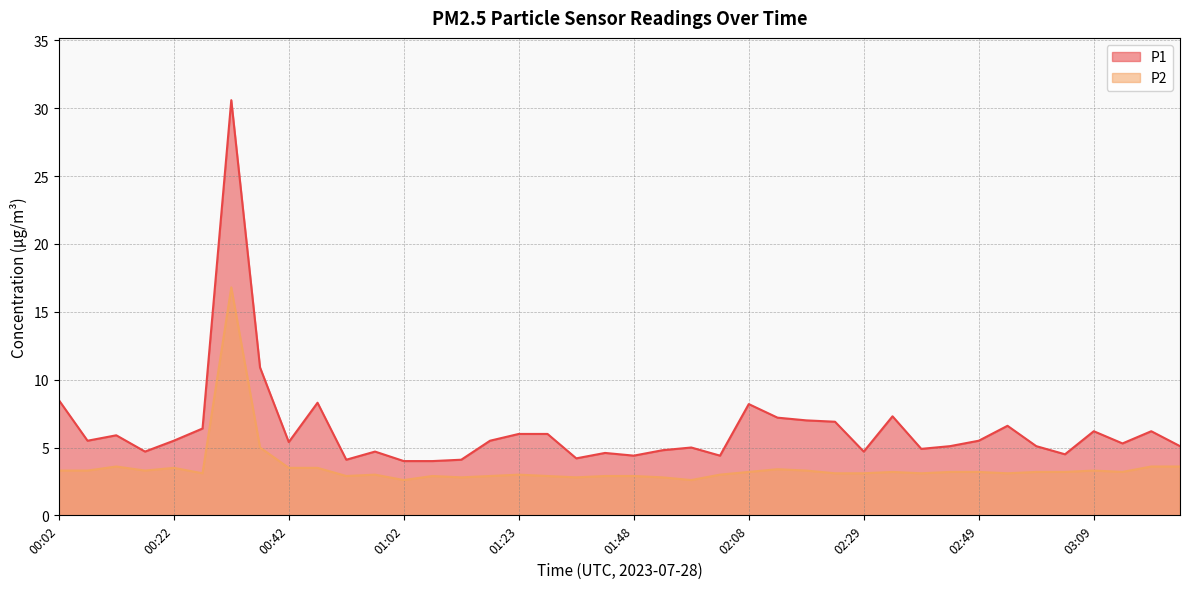

What is the difference between the maximum and second lowest values in the P1 series?

26.6